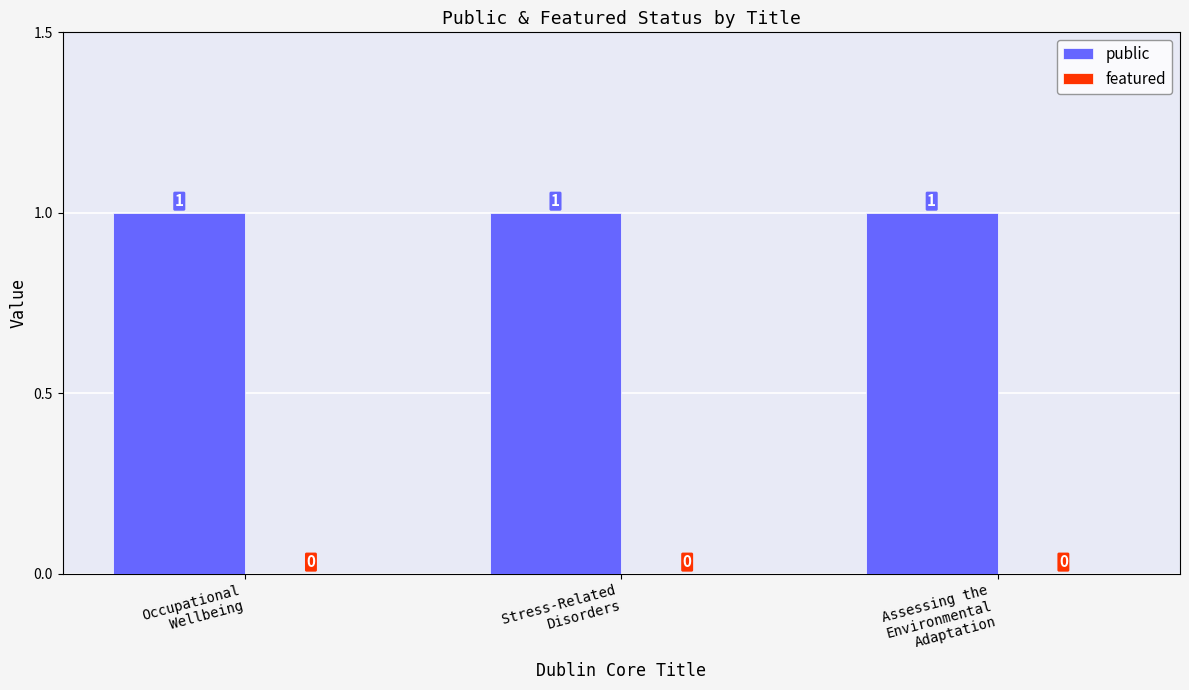

What is the total value across all series at Assessing the
Environmental
Adaptation?

1